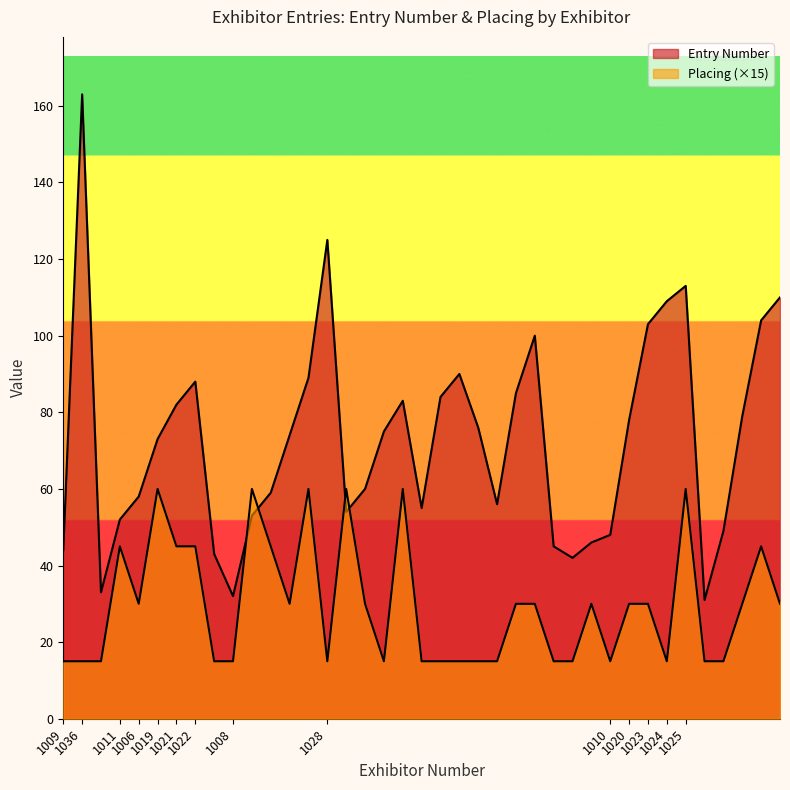

At which label is Placing closest to 37?

1006